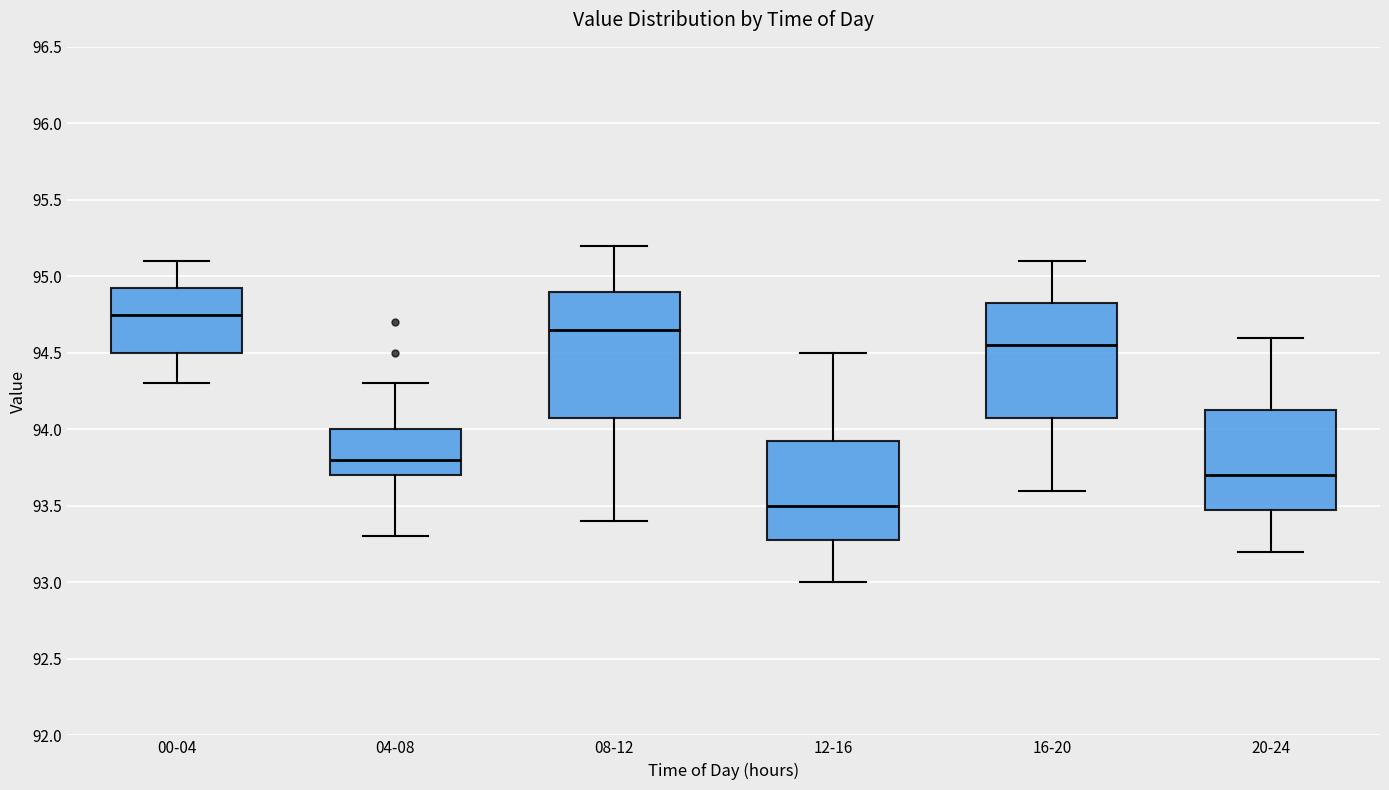

Where does the upper whisker of the box for 20-24 end on the y-axis? The values are not printed on the chart, so give them approximately, as read against the axis.

94.60